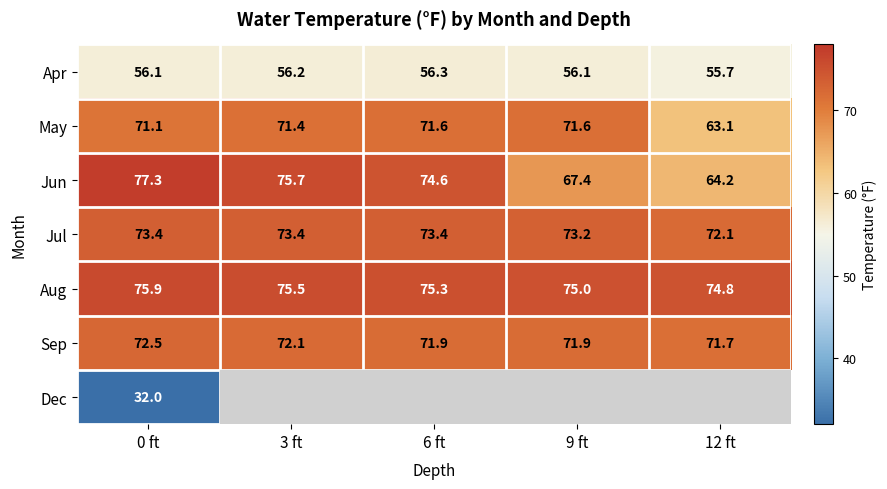

At which label does Jun reach its peak?

0 ft